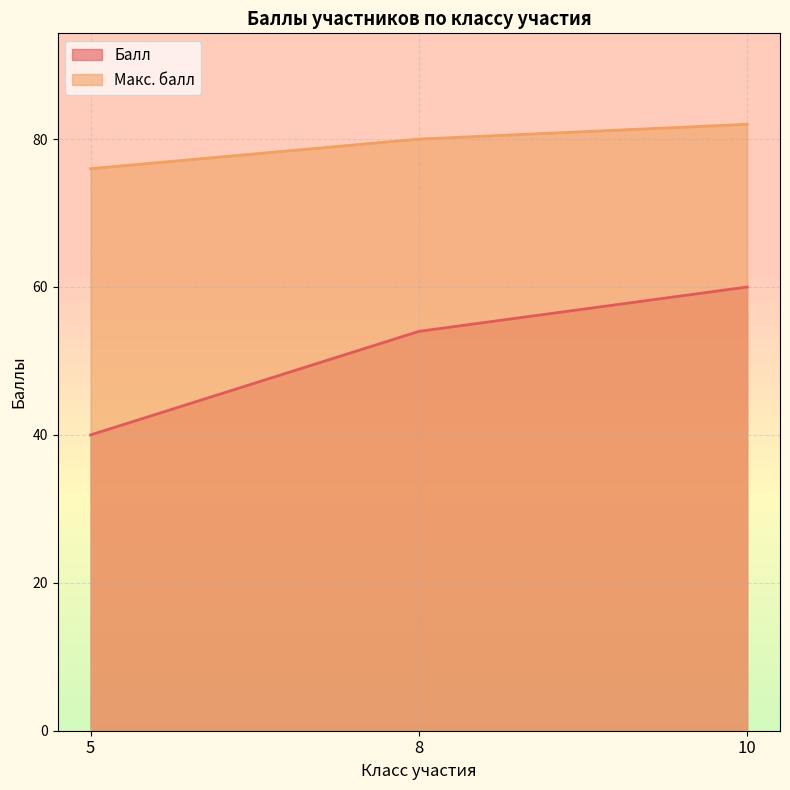

Rank the series by their maximum value, from highest to lowest.

Макс. балл, Балл